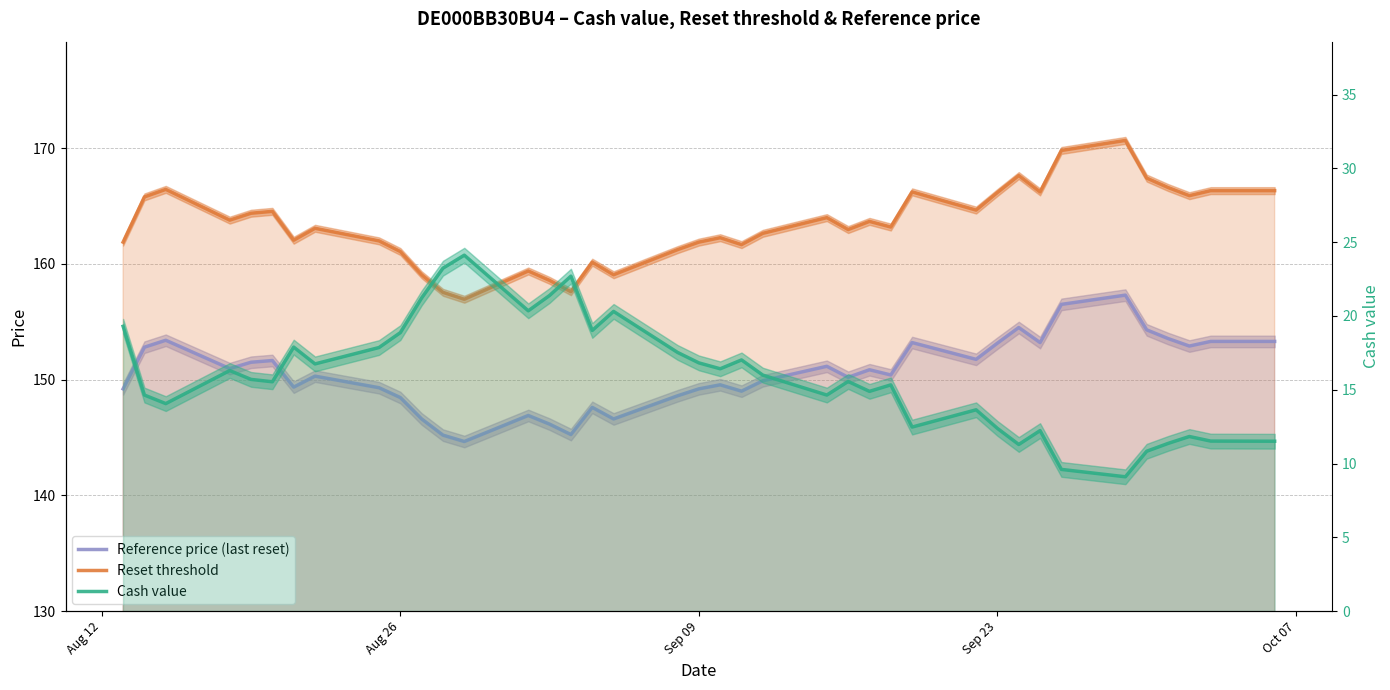

What is the average value of the Reset threshold series?

163.4